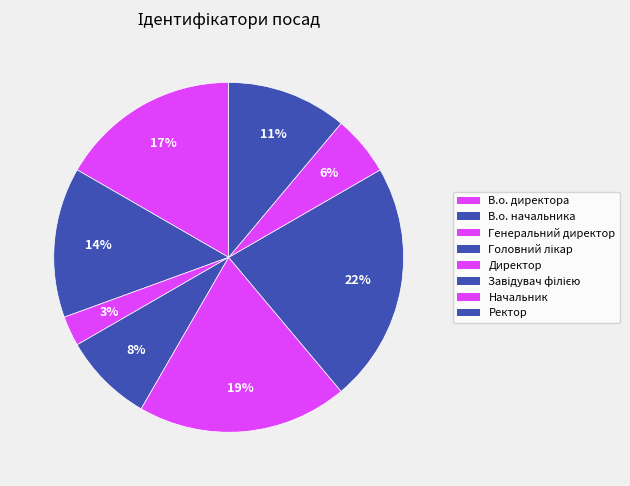

How many segments does this pie chart have?

8